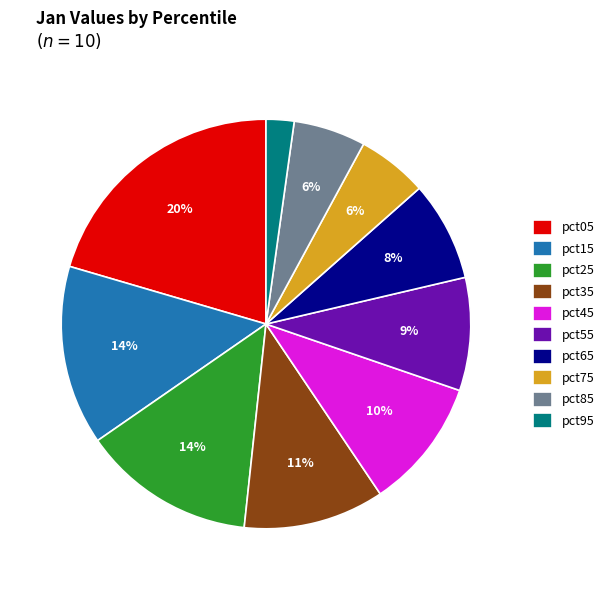

Is it true that pct85 is 6% of the pie?

True